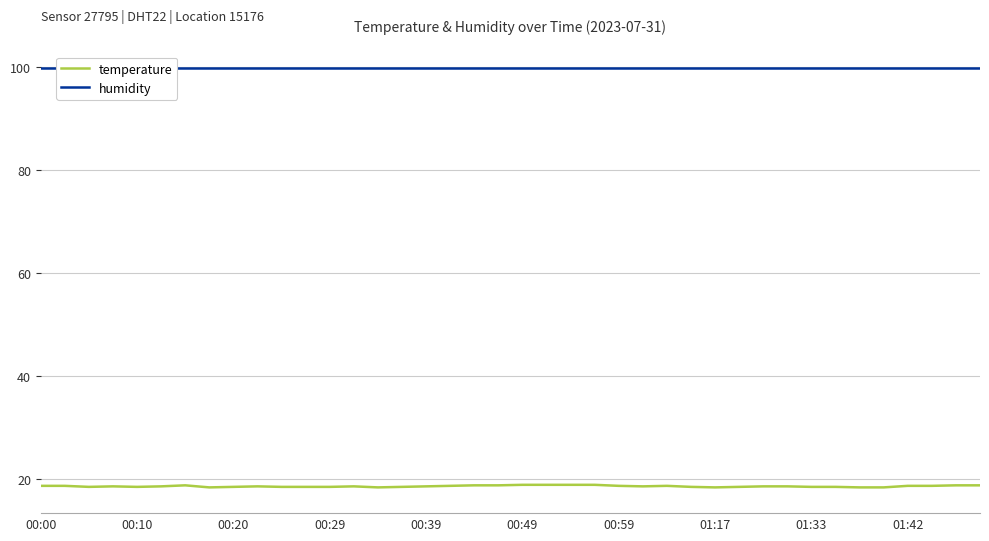

What is the average value of the humidity series?

99.9